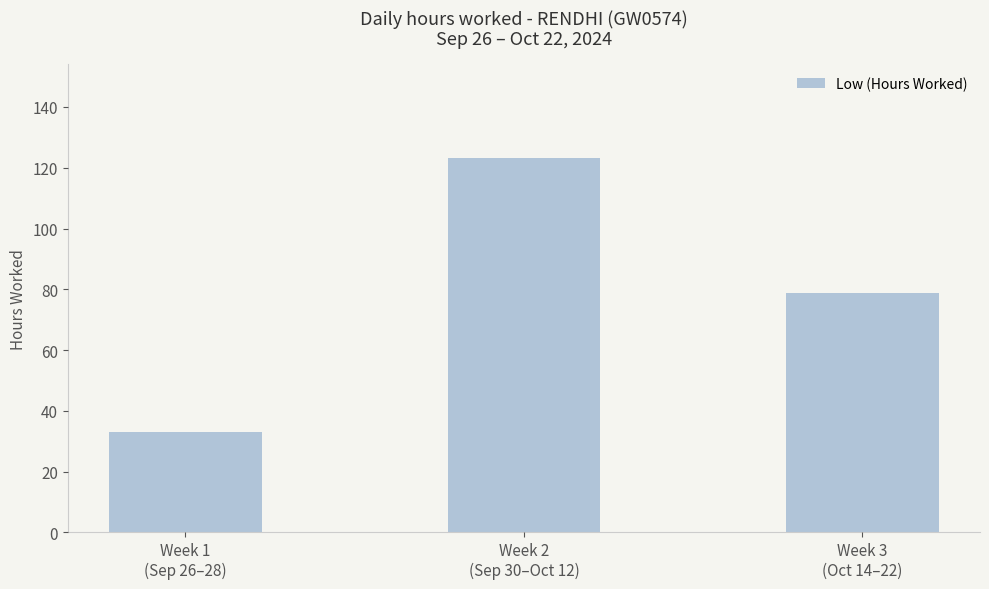

Reading left to right, transcribe all the data shown in this chart.

32.9	123.3	78.9